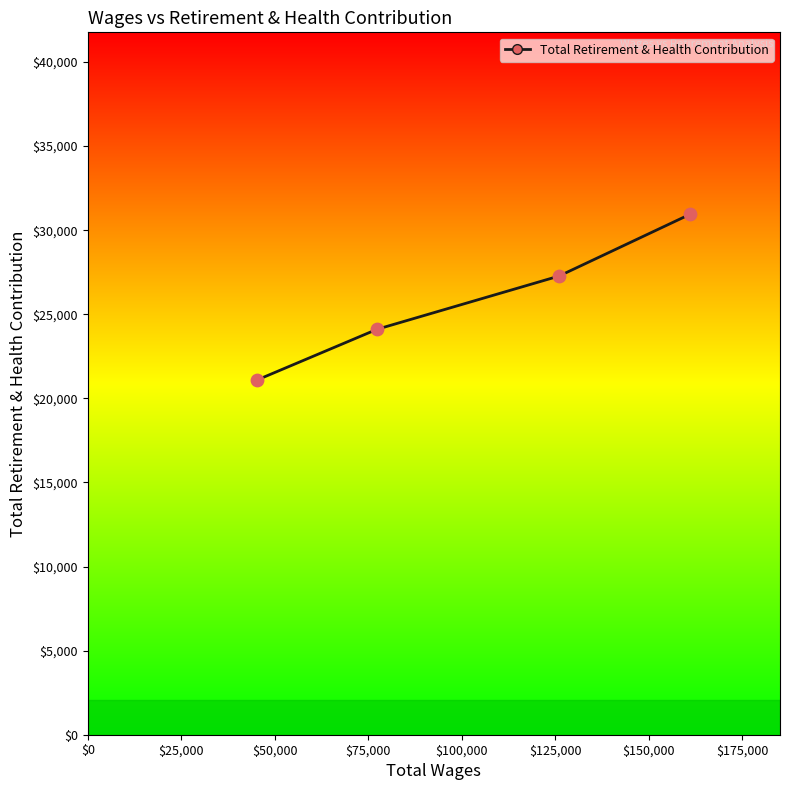

What is the average value?

25849